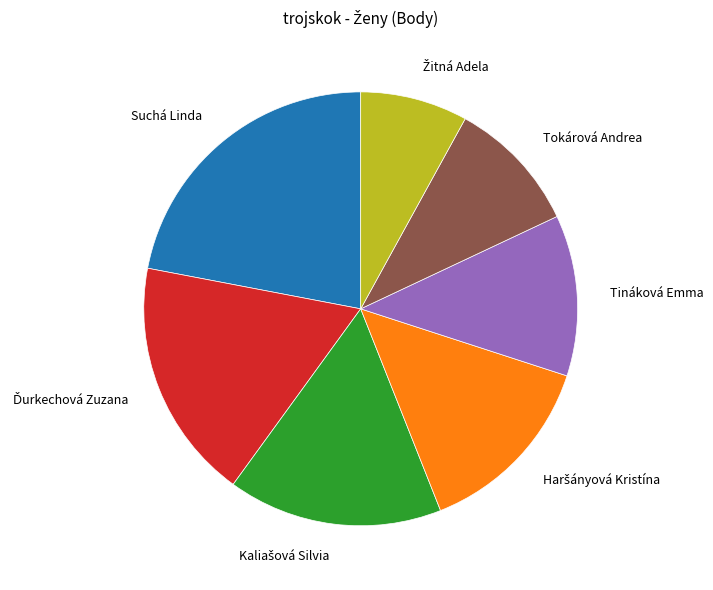

Is it true that Tokárová Andrea is 10% of the pie?

True